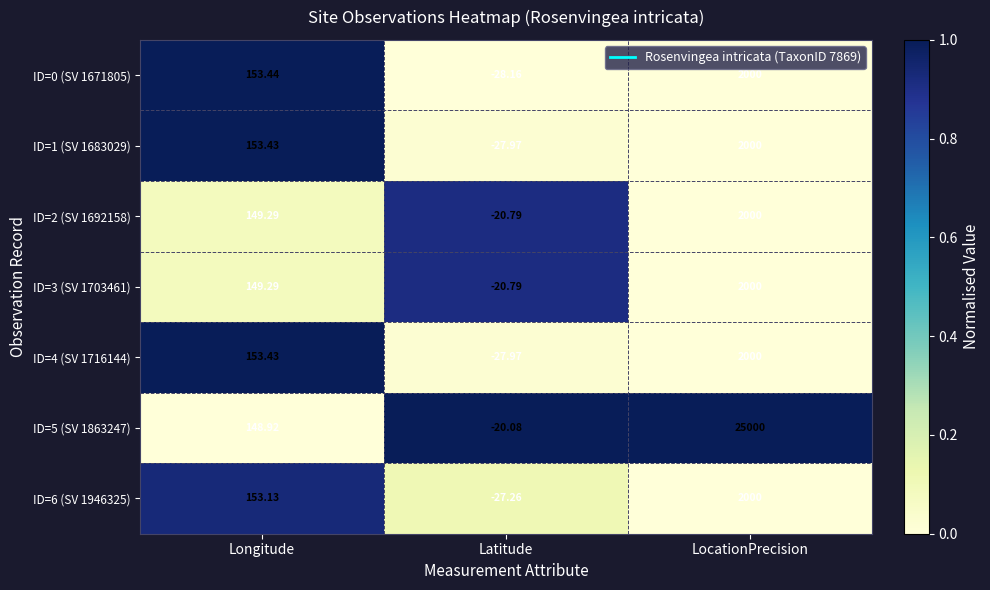

At which category is the sum across all series the highest?

LocationPrecision